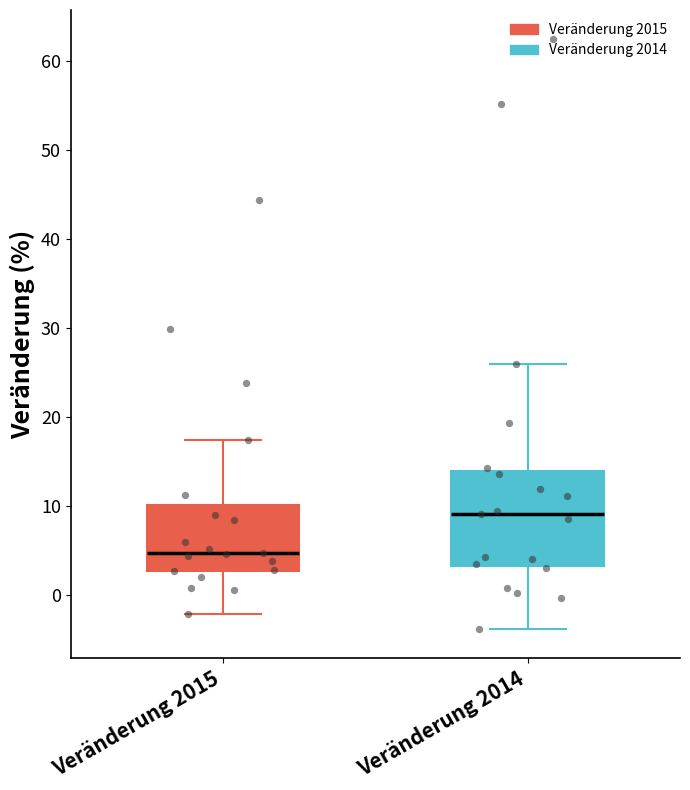

Where does the median line of the box for Veränderung 2015 sit on the y-axis? The values are not printed on the chart, so give them approximately, as read against the axis.

5